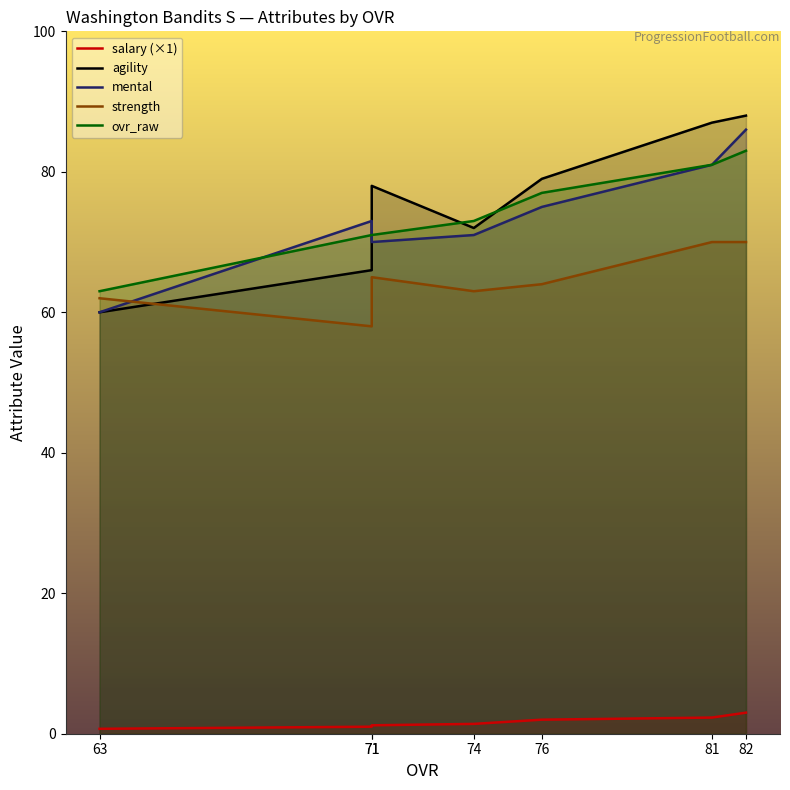

What is the sum of the mental values at 76 and 74?

146.0